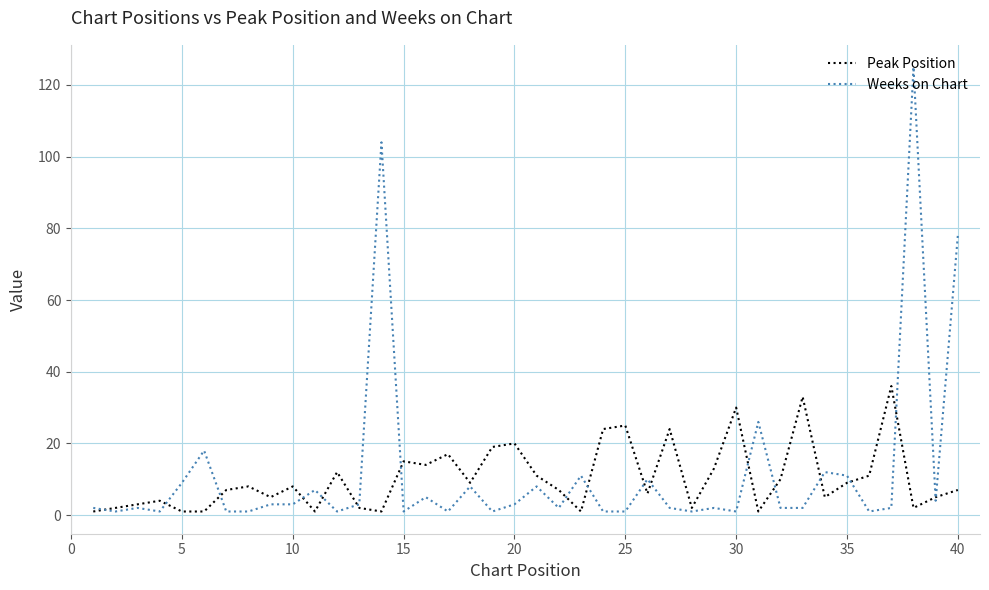

What is the sum of all Peak Position values?

412